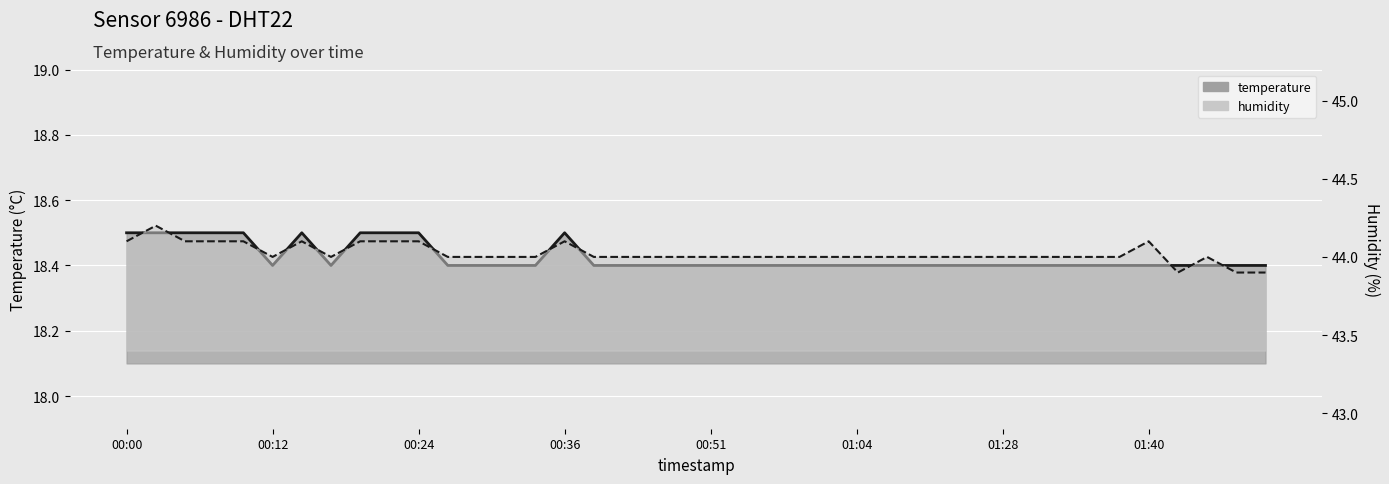

What is the spread (max minus min) of values at 01:40?

25.6